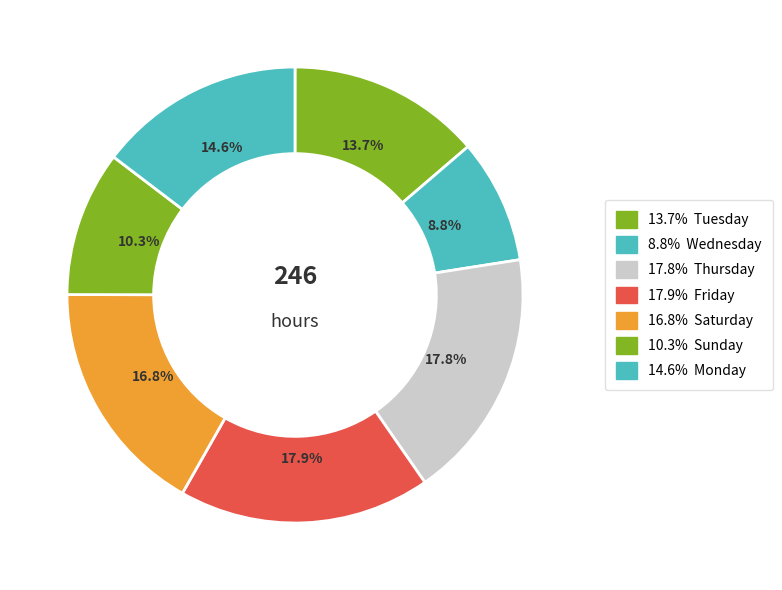

How many segments does this pie chart have?

7